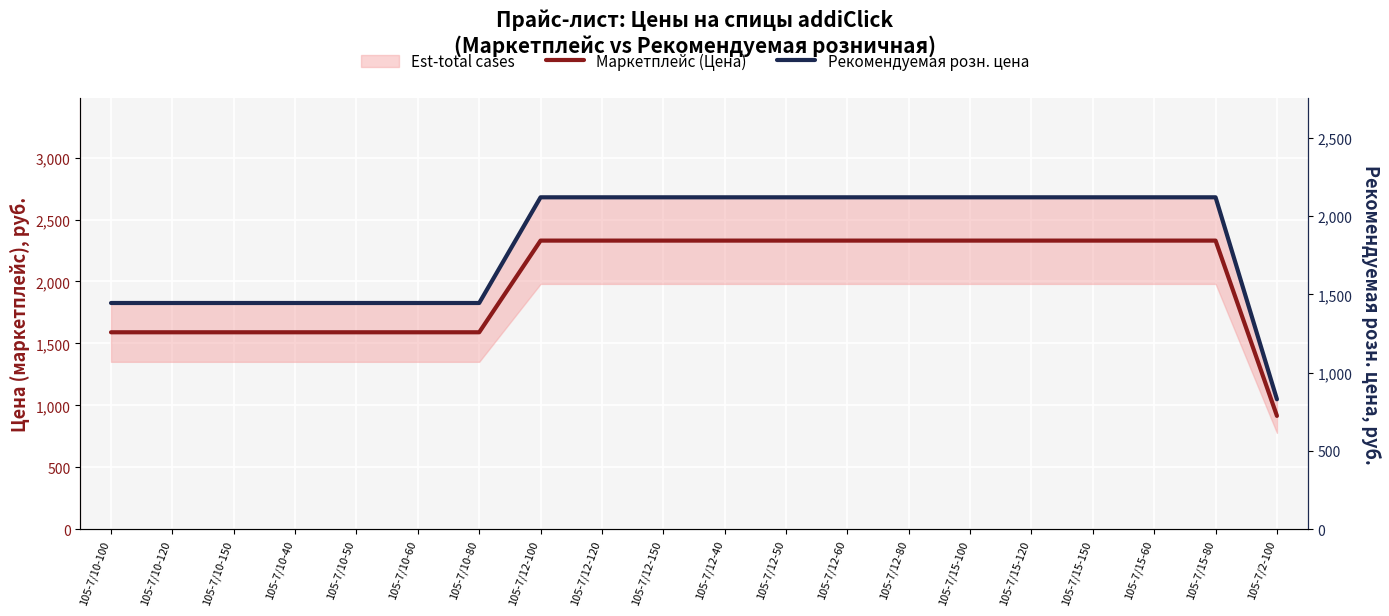

True or false: Маркетплейс (Цена) has more than 1 points higher than both neighbors.

False